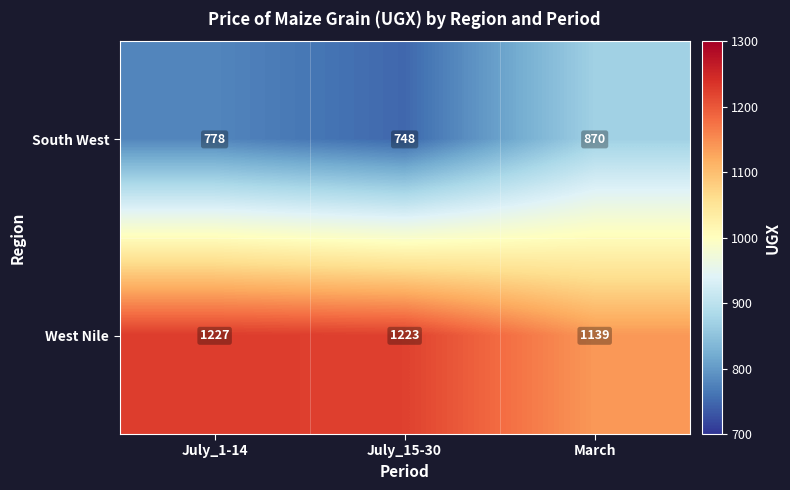

Between July_1-14 and July_15-30, which series saw the biggest shift?

South West